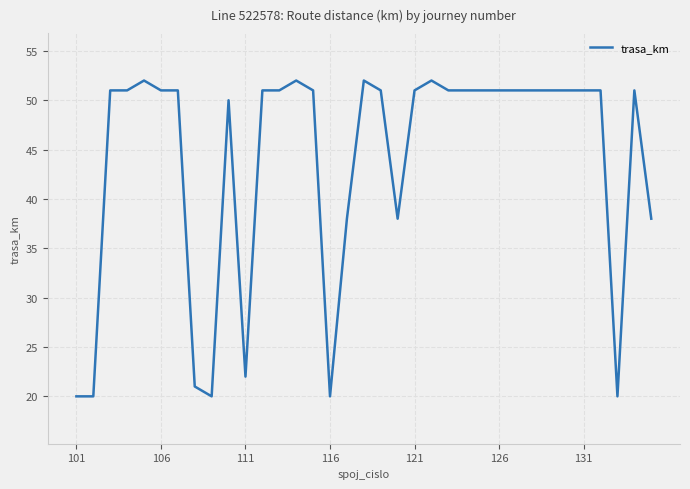

What is the difference between the maximum and minimum values?

32